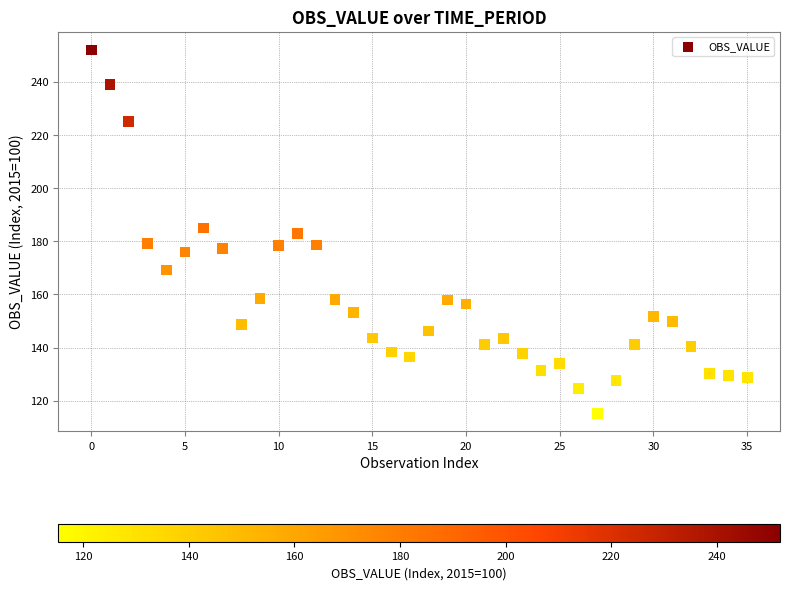

What is the range of Y values (max minus min)?

136.7